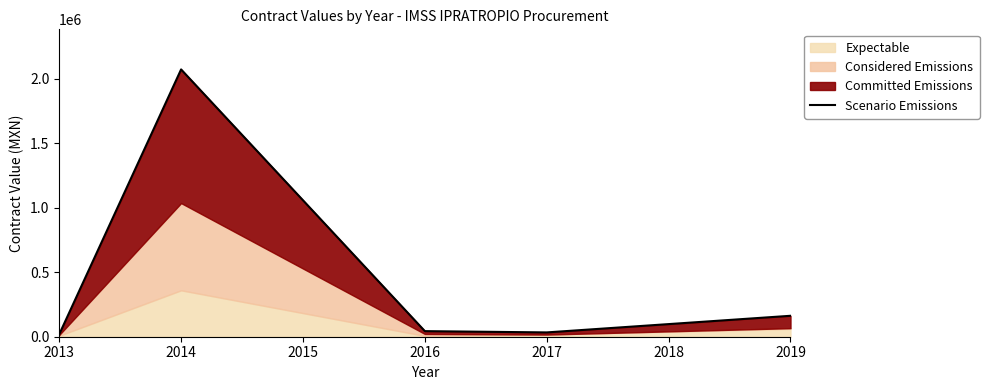

What is the difference between the maximum and minimum values?

2054105.5